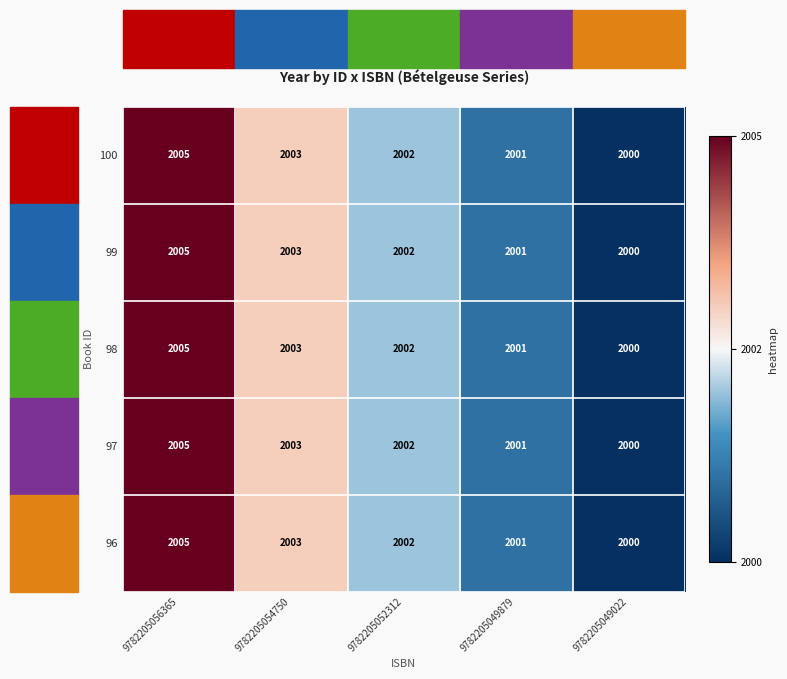

What is the greatest value displayed?

2005